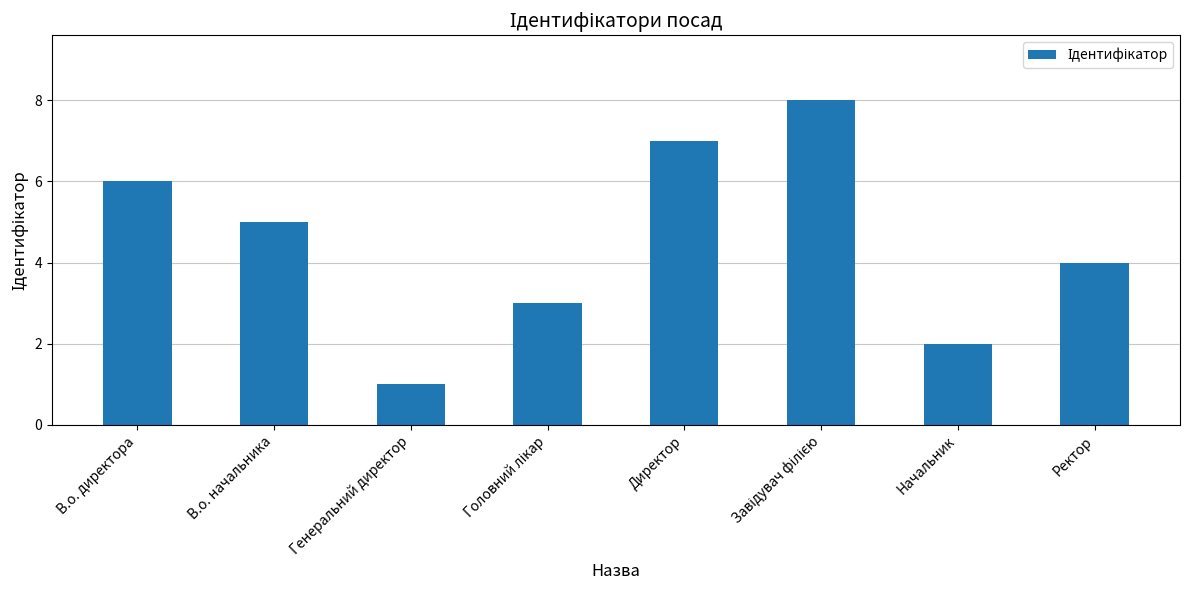

Reading left to right, transcribe all the data shown in this chart.

6	5	1	3	7	8	2	4